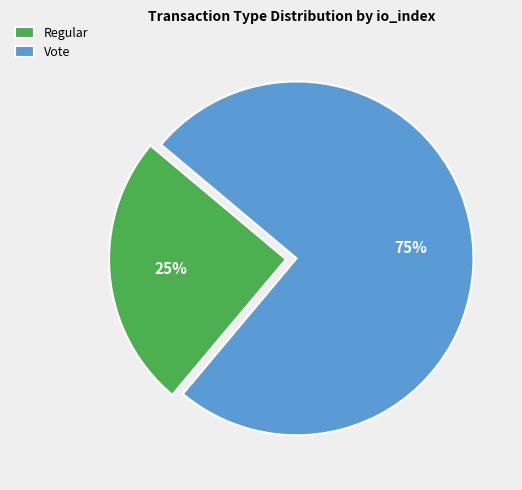

To the nearest percent, what is the difference between the largest and smallest slice percentages?

50%